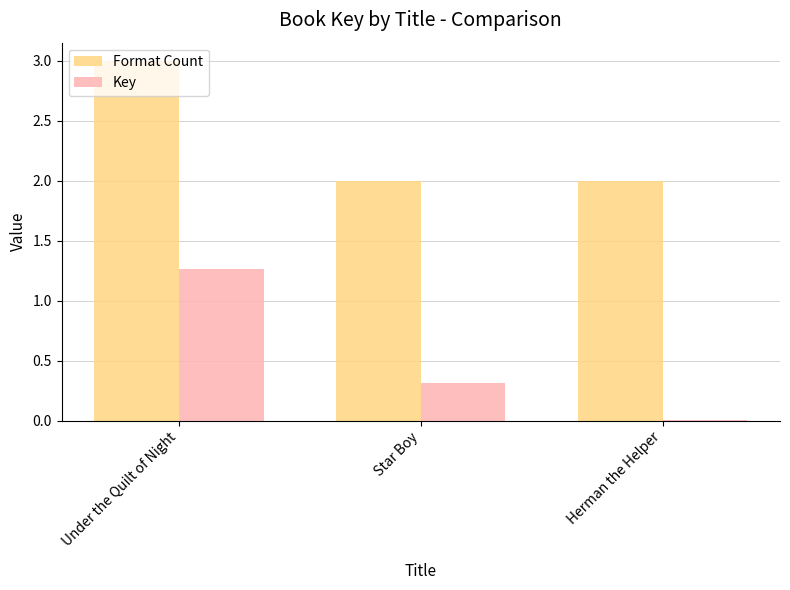

How many groups of bars are there?

3